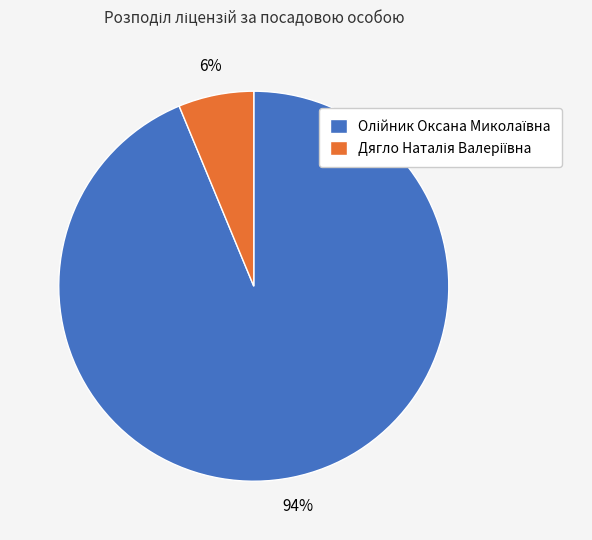

Is there any slice that represents more than half of the pie?

Yes